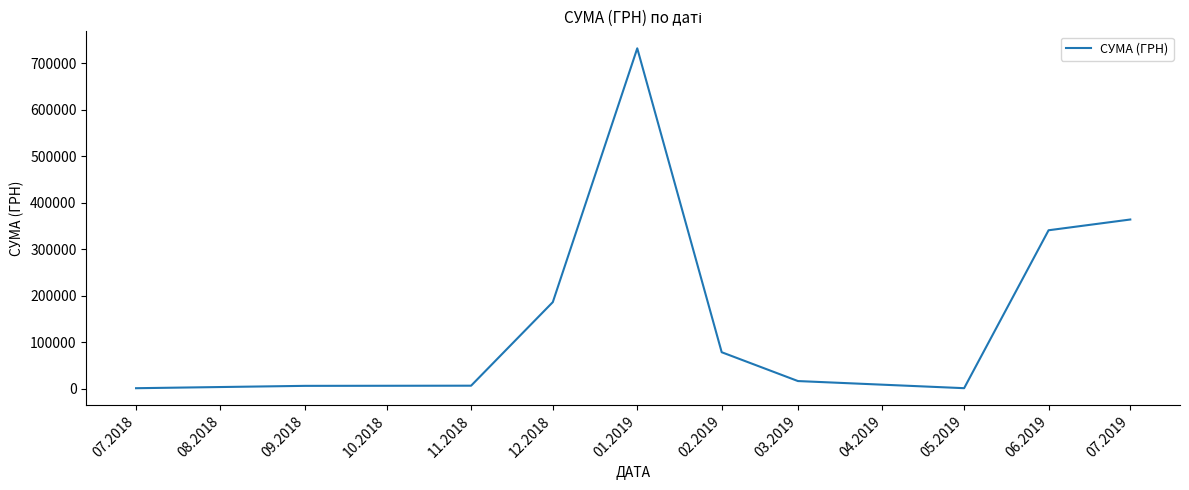

What is the maximum value shown in the chart?

731980.0